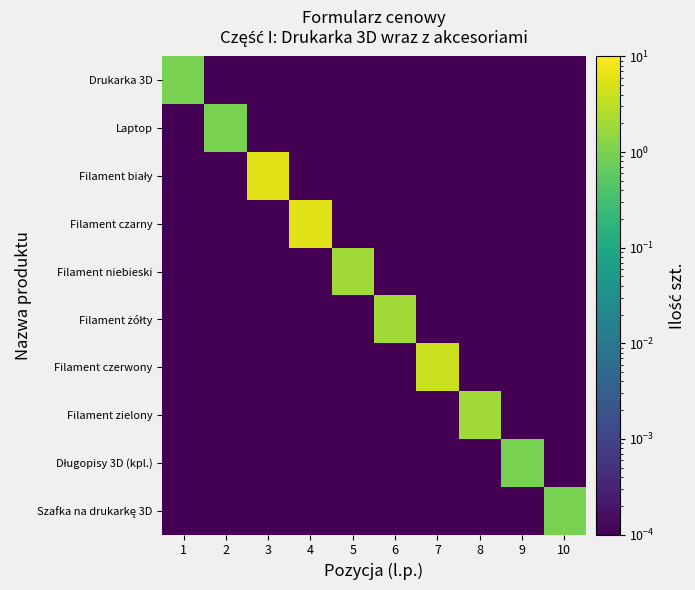

How many data points does each series have?

10